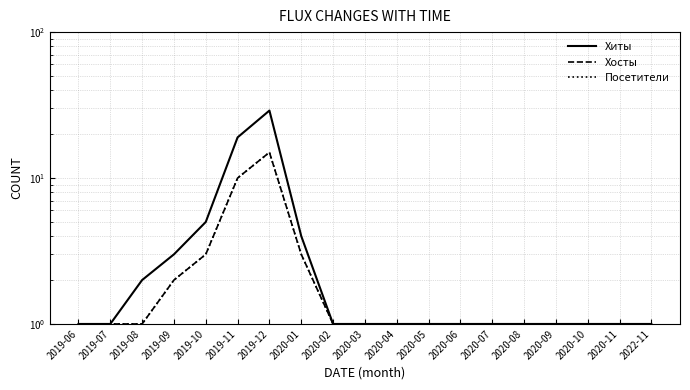

Reading right to left, extract all data points from this chart.

Хиты: 1	1	1	1	1	1	1	1	1	1	1	4	29	19	5	3	2	1	1
Хосты: 1	1	1	1	1	1	1	1	1	1	1	3	15	10	3	2	1	1	1
Посетители: 1	1	1	1	1	1	1	1	1	1	1	3	15	10	3	2	1	1	1